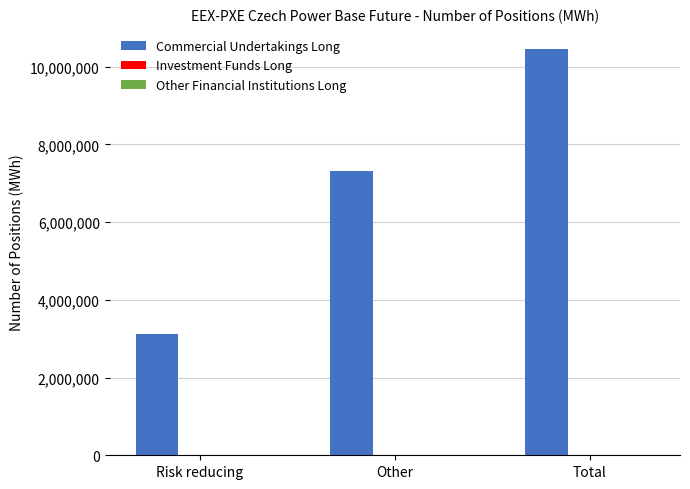

How many bars are there in total?

3